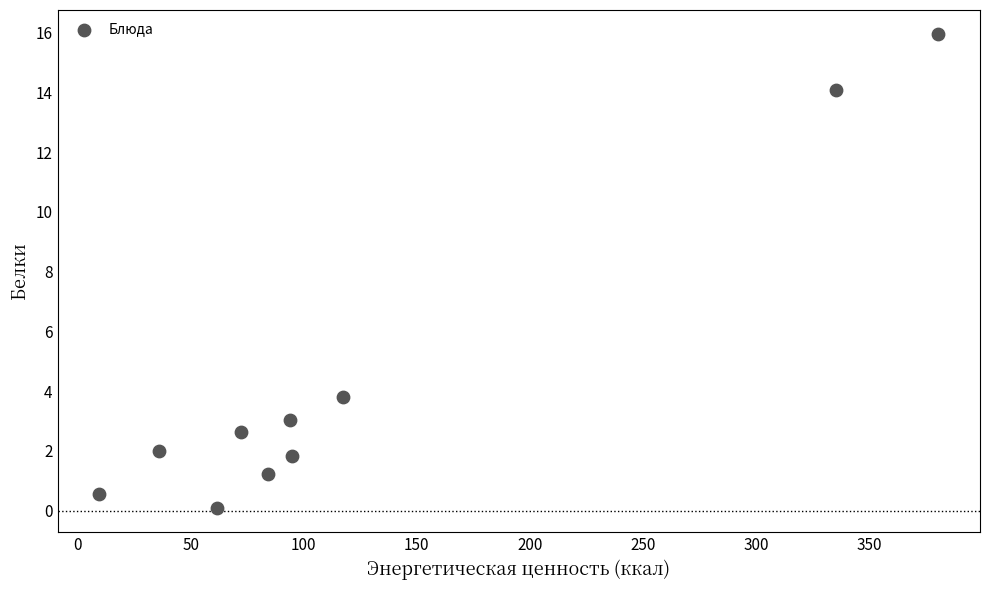

What is the average Y value?

4.5